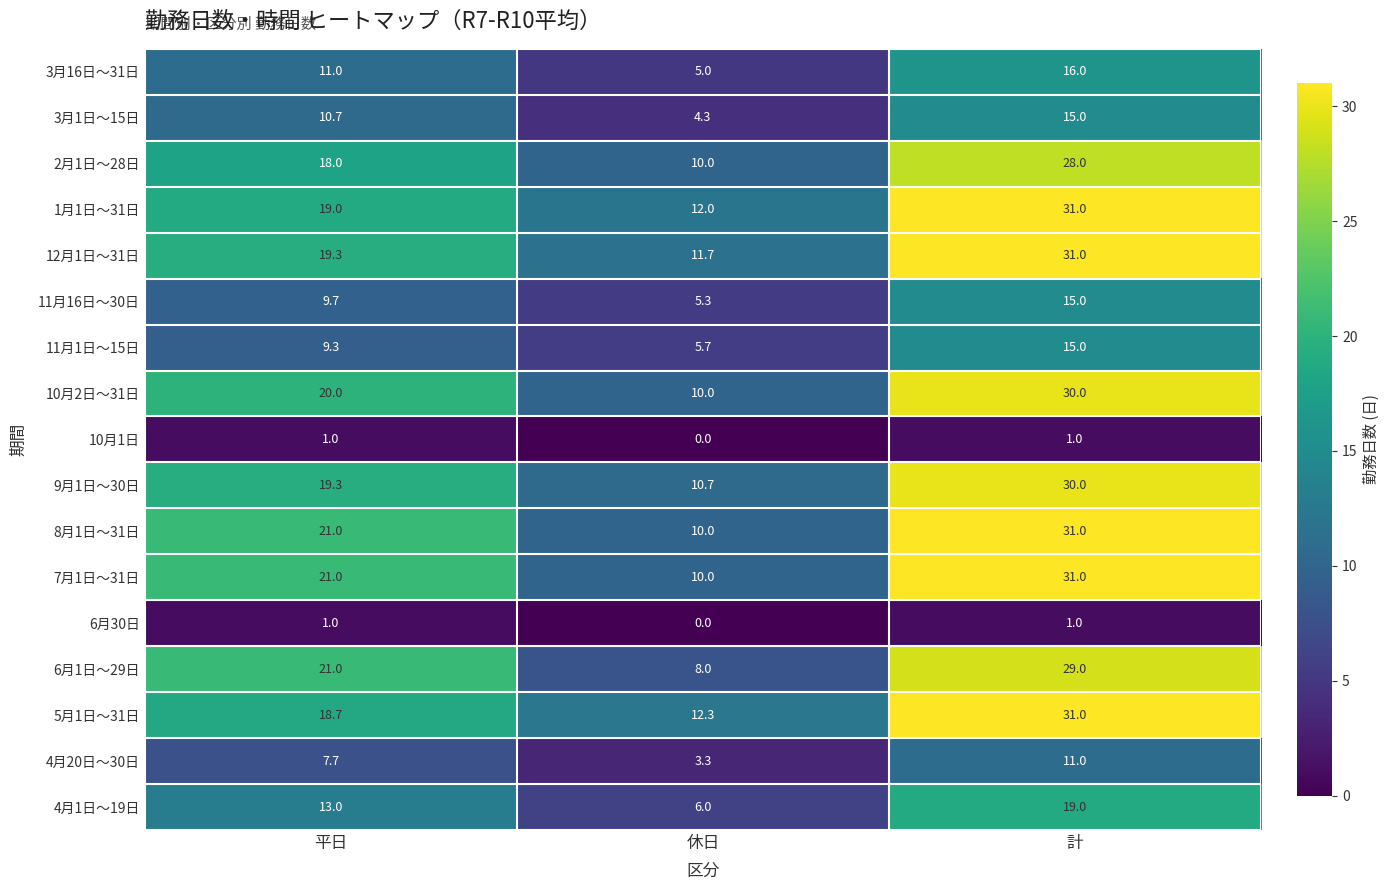

Which series changed the most between 平日 and 休日?

6月1日～29日